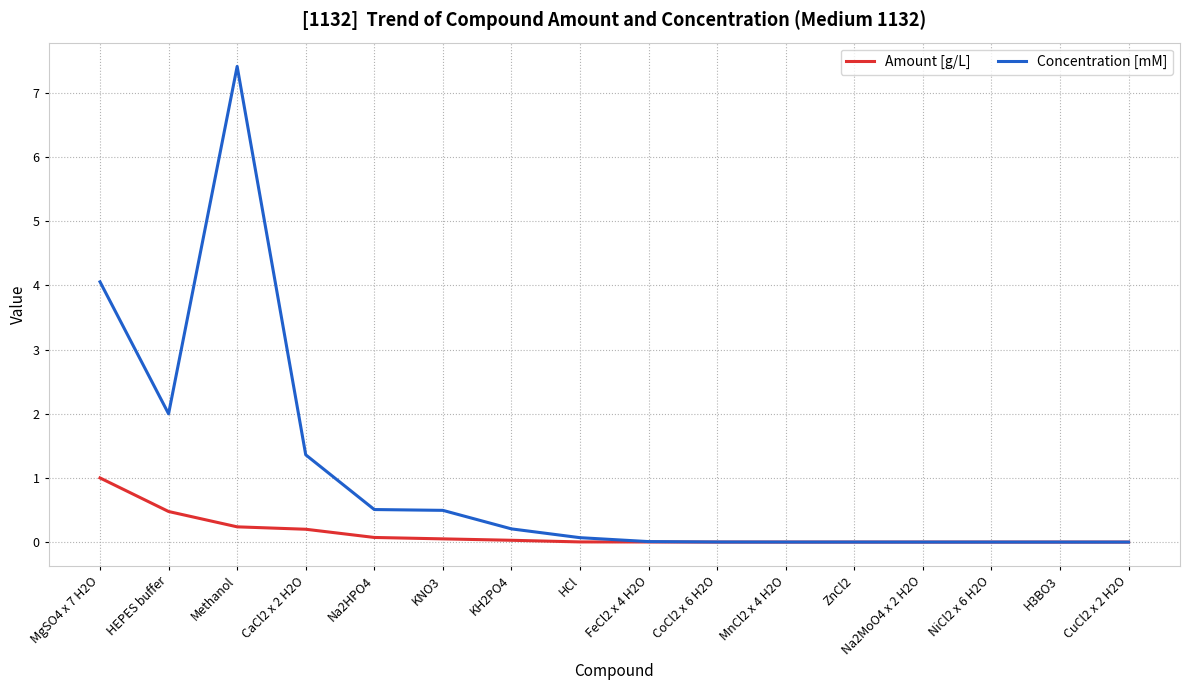

What position from the right is CaCl2 x 2 H2O?

13